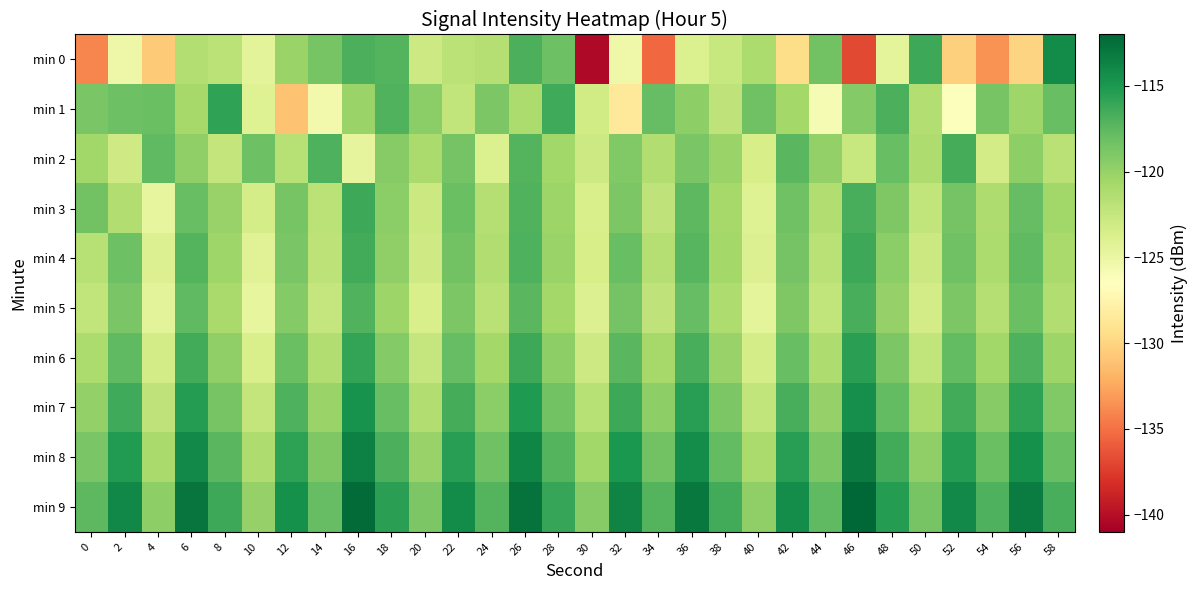

Reading left to right, list all the values displayed in this chart.

min 0: 0=-134.0	2=-125.2	4=-130.7	6=-121.5	8=-121.9	10=-124.5	12=-120.2	14=-118.7	16=-116.8	18=-117.1	20=-122.9	22=-121.9	24=-121.6	26=-116.8	28=-118.1	30=-140.4	32=-125.3	34=-135.4	36=-123.9	38=-122.6	40=-121.1	42=-129.5	44=-118.4	46=-136.9	48=-124.5	50=-116.3	52=-130.3	54=-133.5	56=-130.1	58=-114.2
min 1: 0=-118.8	2=-118.1	4=-118.1	6=-120.8	8=-115.8	10=-124.1	12=-131.1	14=-125.5	16=-120.2	18=-117.0	20=-119.5	22=-122.3	24=-118.9	26=-121.1	28=-116.4	30=-123.2	32=-128.5	34=-117.8	36=-119.6	38=-122.1	40=-118.3	42=-120.7	44=-125.9	46=-119.2	48=-116.8	50=-121.5	52=-126.3	54=-118.6	56=-120.4	58=-117.9
min 2: 0=-120.5	2=-123.1	4=-117.6	6=-119.8	8=-122.4	10=-118.2	12=-121.7	14=-116.9	16=-124.6	18=-119.3	20=-121.0	22=-118.5	24=-123.8	26=-117.2	28=-120.6	30=-122.9	32=-119.1	34=-121.4	36=-118.7	38=-120.2	40=-123.5	42=-117.4	44=-119.9	46=-122.6	48=-118.0	50=-121.2	52=-116.6	54=-123.3	56=-119.7	58=-121.8
min 3: 0=-118.4	2=-121.3	4=-124.7	6=-117.9	8=-120.1	10=-123.4	12=-118.6	14=-121.9	16=-116.3	18=-119.5	20=-122.8	22=-118.1	24=-121.6	26=-117.0	28=-120.3	30=-123.6	32=-118.8	34=-122.1	36=-117.5	38=-120.8	40=-124.1	42=-118.3	44=-121.4	46=-116.7	48=-119.0	50=-122.3	52=-118.5	54=-121.2	56=-117.8	58=-120.5
min 4: 0=-121.7	2=-118.2	4=-123.9	6=-117.1	8=-120.4	10=-124.2	12=-118.7	14=-122.0	16=-116.5	18=-119.8	20=-123.1	22=-118.4	24=-121.3	26=-116.9	28=-120.2	30=-123.5	32=-118.0	34=-121.6	36=-117.3	38=-120.7	40=-124.0	42=-118.5	44=-121.8	46=-116.2	48=-119.5	50=-122.8	52=-118.3	54=-121.1	56=-117.6	58=-120.9
min 5: 0=-122.2	2=-118.7	4=-124.4	6=-117.6	8=-120.9	10=-124.7	12=-119.2	14=-122.5	16=-117.0	18=-120.3	20=-123.6	22=-118.9	24=-121.8	26=-117.4	28=-120.7	30=-124.0	32=-118.5	34=-122.1	36=-117.8	38=-121.2	40=-124.5	42=-119.0	44=-122.3	46=-116.7	48=-120.0	50=-123.3	52=-118.8	54=-121.6	56=-118.1	58=-121.4
min 6: 0=-121.1	2=-117.6	4=-123.3	6=-116.5	8=-119.8	10=-123.6	12=-118.1	14=-121.4	16=-115.9	18=-119.2	20=-122.5	22=-117.8	24=-120.7	26=-116.3	28=-119.6	30=-122.9	32=-117.4	34=-120.8	36=-116.7	38=-120.1	40=-123.4	42=-117.9	44=-121.2	46=-115.6	48=-118.9	50=-122.2	52=-117.7	54=-120.5	56=-116.9	58=-120.3
min 7: 0=-119.9	2=-116.4	4=-122.1	6=-115.3	8=-118.6	10=-122.4	12=-116.9	14=-120.2	16=-114.7	18=-118.0	20=-121.3	22=-116.6	24=-119.5	26=-115.1	28=-118.4	30=-121.7	32=-116.2	34=-119.6	36=-115.5	38=-118.9	40=-122.2	42=-116.7	44=-120.0	46=-114.4	48=-117.7	50=-121.0	52=-116.5	54=-119.3	56=-115.7	58=-119.1
min 8: 0=-118.7	2=-115.2	4=-120.9	6=-114.1	8=-117.4	10=-121.2	12=-115.7	14=-119.0	16=-113.5	18=-116.8	20=-120.1	22=-115.4	24=-118.3	26=-113.9	28=-117.2	30=-120.5	32=-115.0	34=-118.4	36=-114.3	38=-117.7	40=-121.0	42=-115.5	44=-118.8	46=-113.2	48=-116.5	50=-119.8	52=-115.3	54=-118.1	56=-114.5	58=-117.9
min 9: 0=-117.5	2=-114.0	4=-119.7	6=-112.9	8=-116.2	10=-120.0	12=-114.5	14=-117.8	16=-112.3	18=-115.6	20=-118.9	22=-114.2	24=-117.1	26=-112.7	28=-116.0	30=-119.3	32=-113.8	34=-117.2	36=-113.1	38=-116.5	40=-119.8	42=-114.3	44=-117.6	46=-112.0	48=-115.3	50=-118.6	52=-114.1	54=-116.9	56=-113.3	58=-116.7